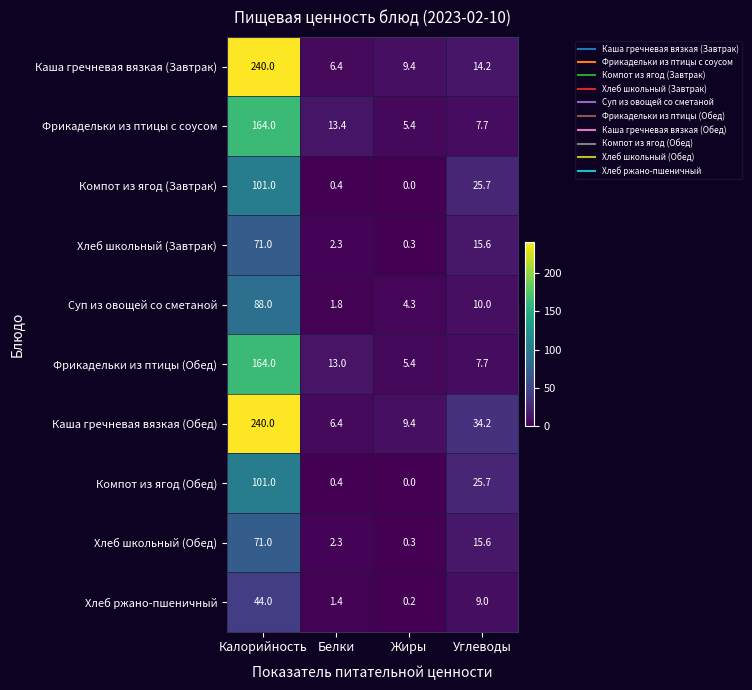

List the labels in order of Суп из овощей со сметаной value, smallest first.

Белки, Жиры, Углеводы, Калорийность